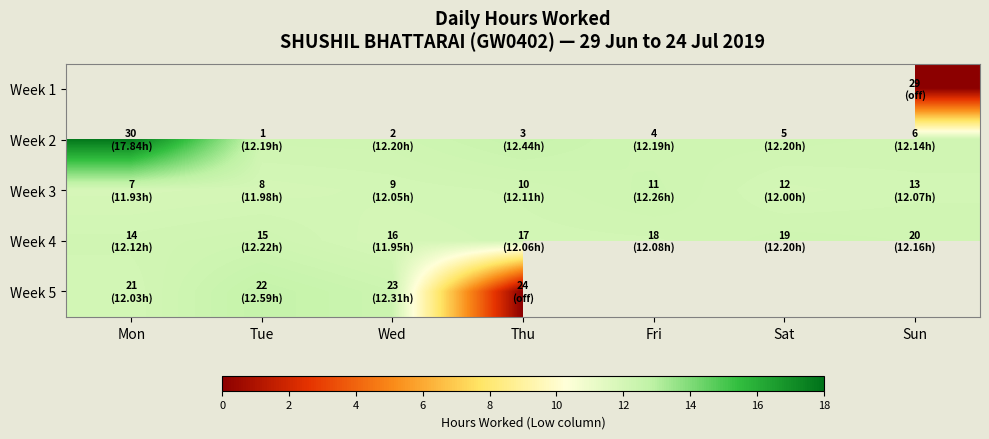

True or false: Week 2 has a value of 22.1 at Thu.

False